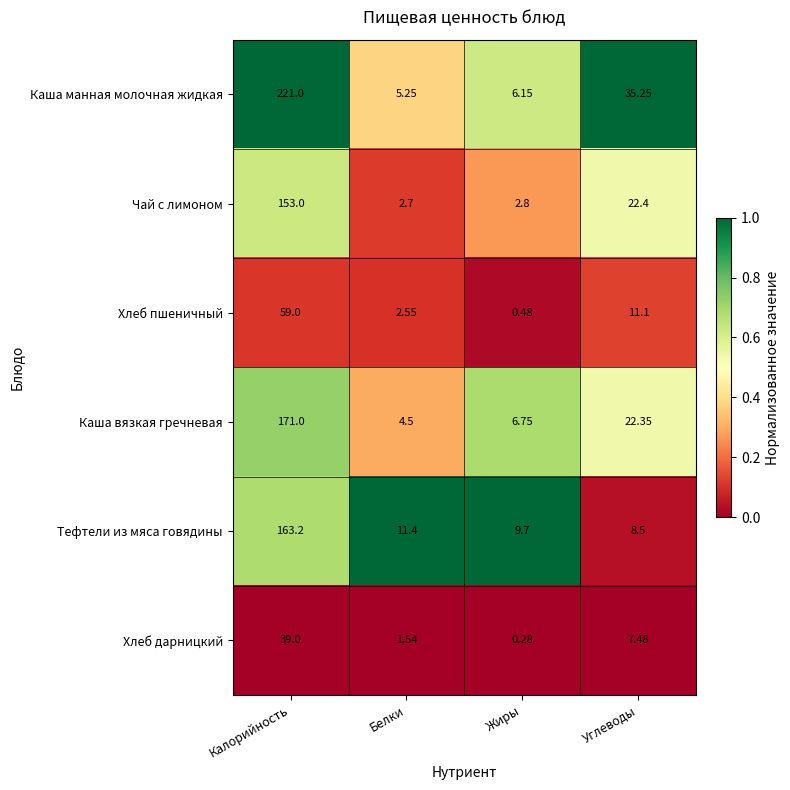

Rank the series at Калорийность from highest to lowest value.

Каша манная молочная жидкая, Каша вязкая гречневая, Тефтели из мяса говядины, Чай с лимоном, Хлеб пшеничный, Хлеб дарницкий